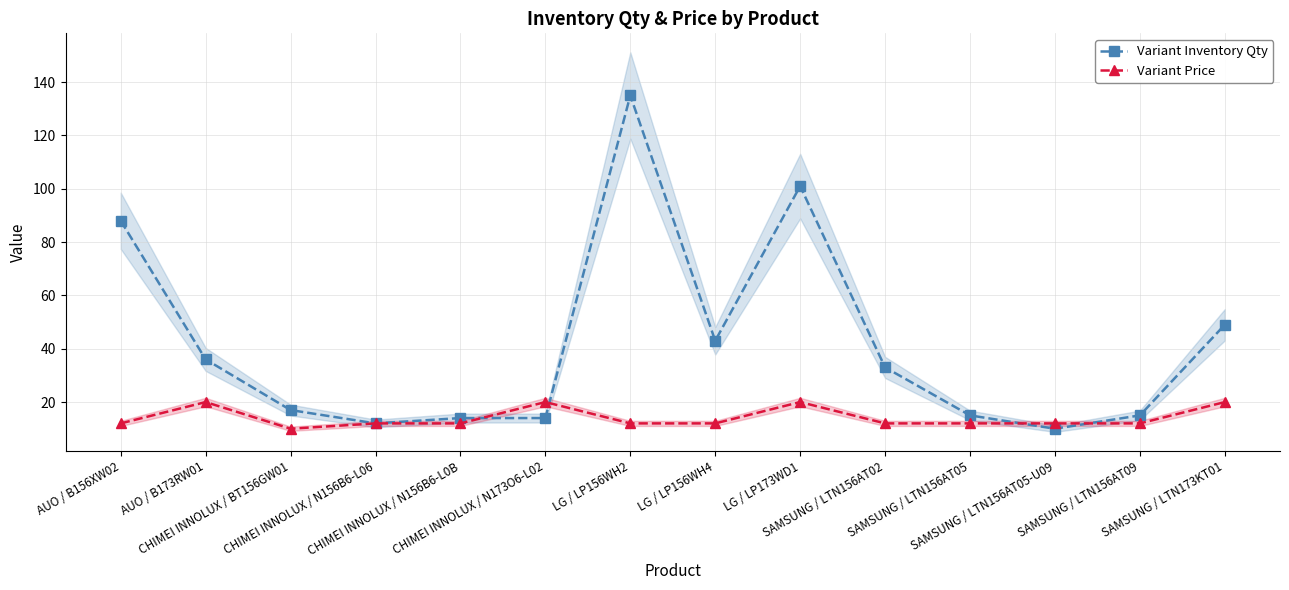

At which category does Variant Inventory Qty reach its first local peak?

LG / LP156WH2